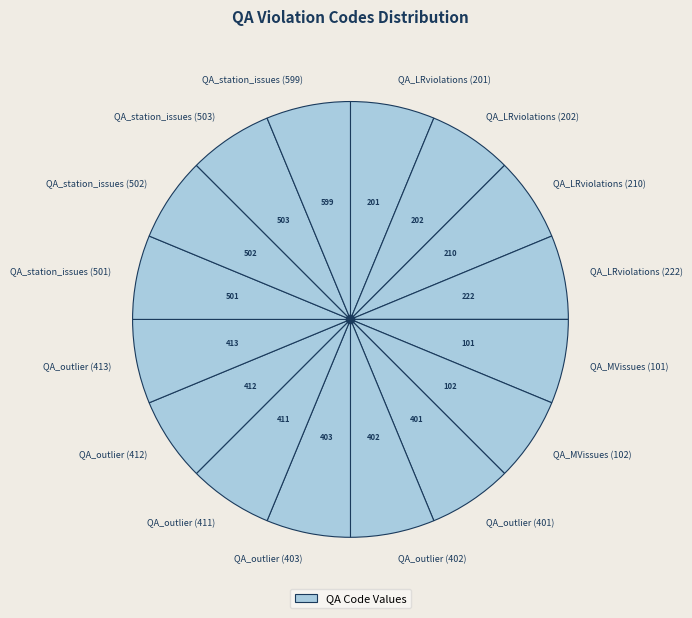

Count the number of slices in the pie.

16